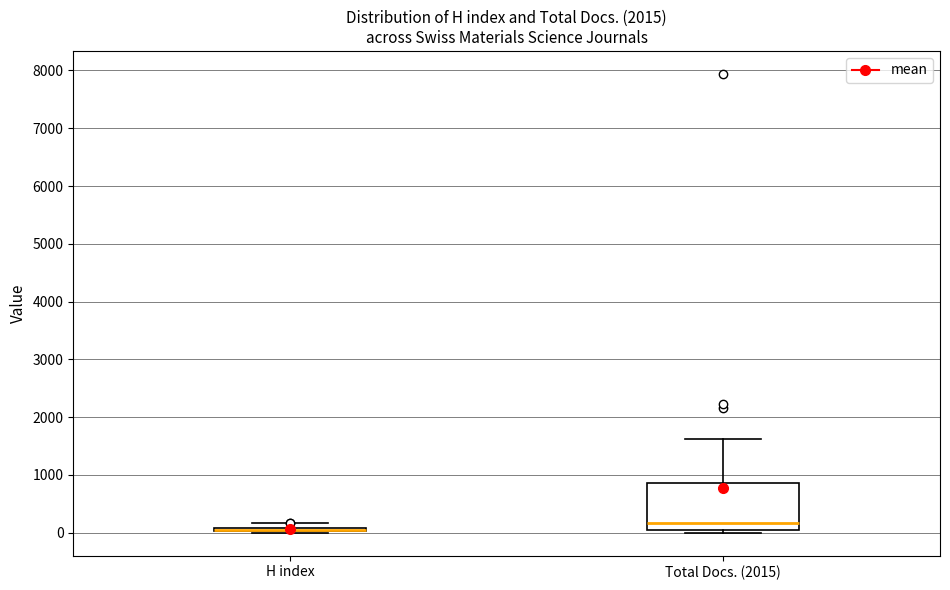

Where is the upper edge of the box for Total Docs. (2015) on the y-axis? The values are not printed on the chart, so give them approximately, as read against the axis.

900